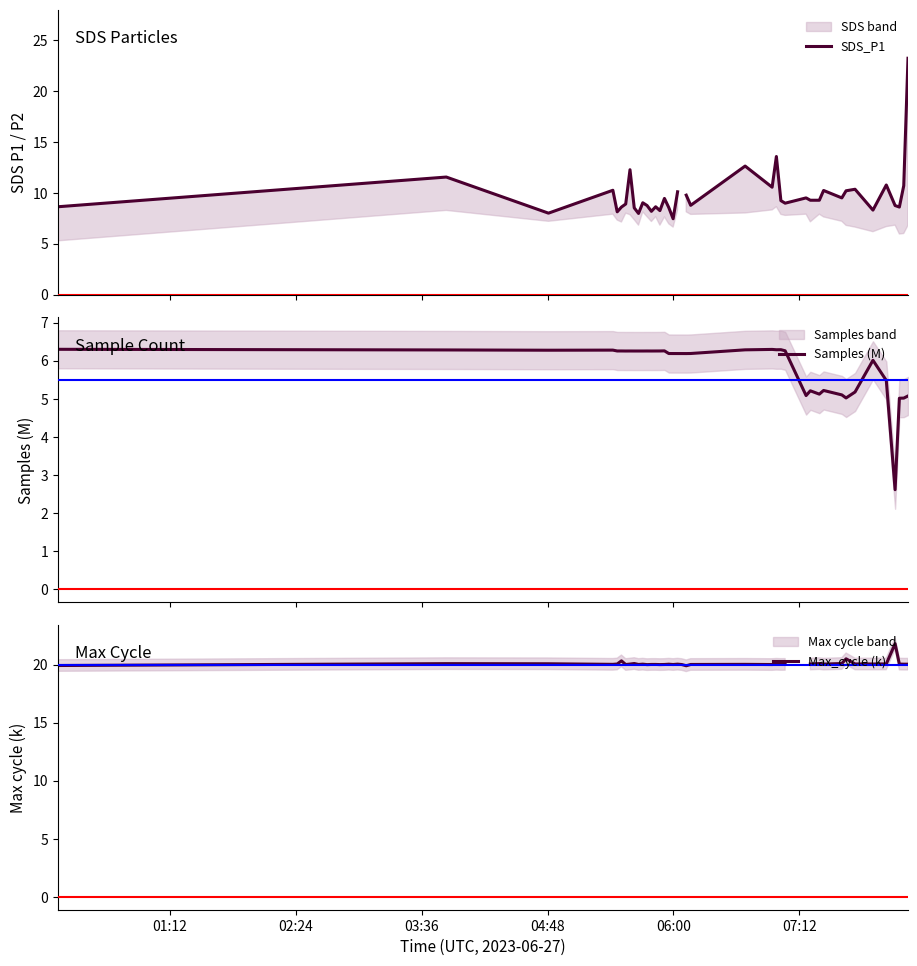

True or false: SDS_P1 has more than 2 interior local peaks.

True